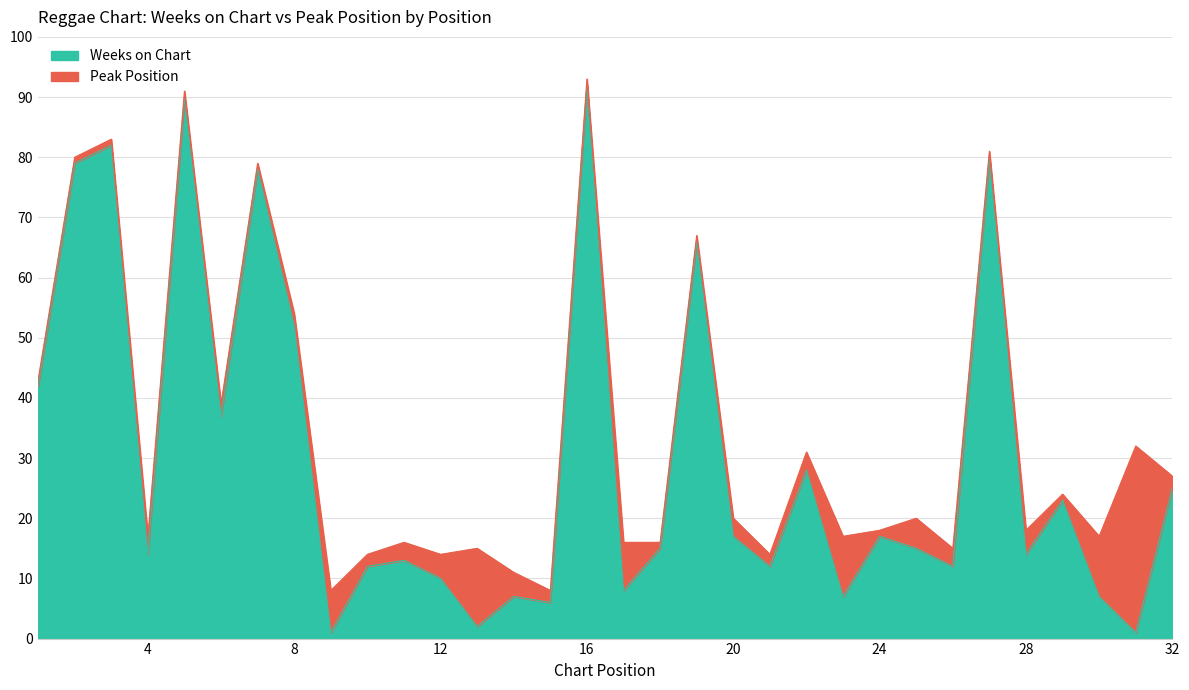

True or false: the data shows 25 at 32.

True